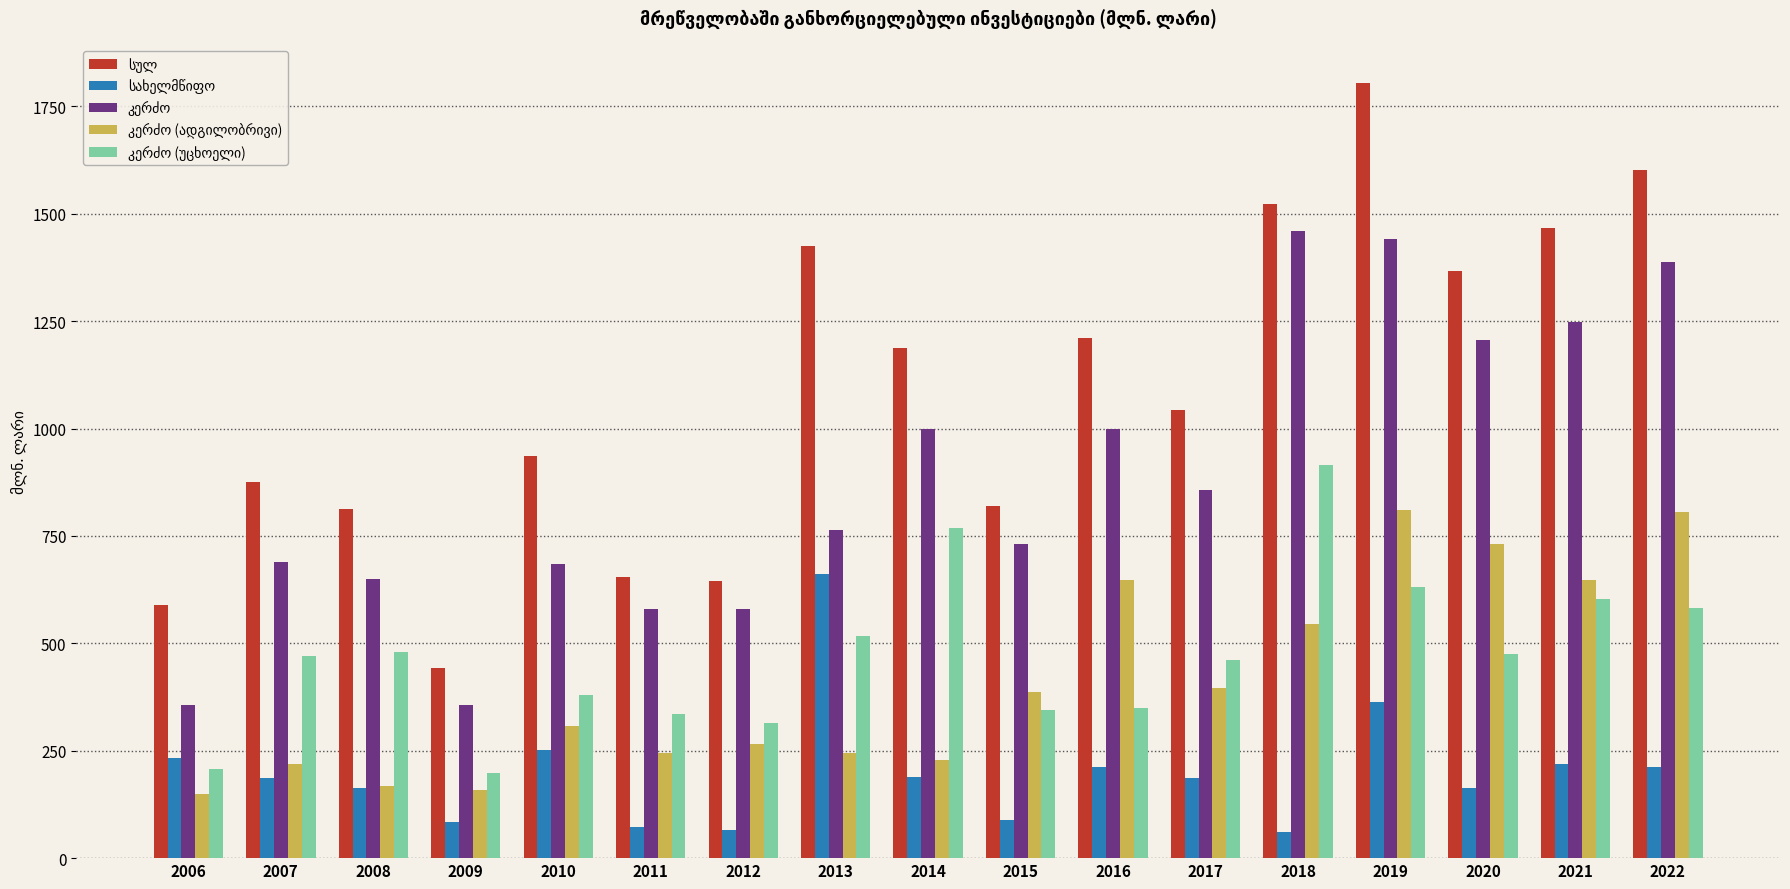

What is the greatest value displayed?

1804.5